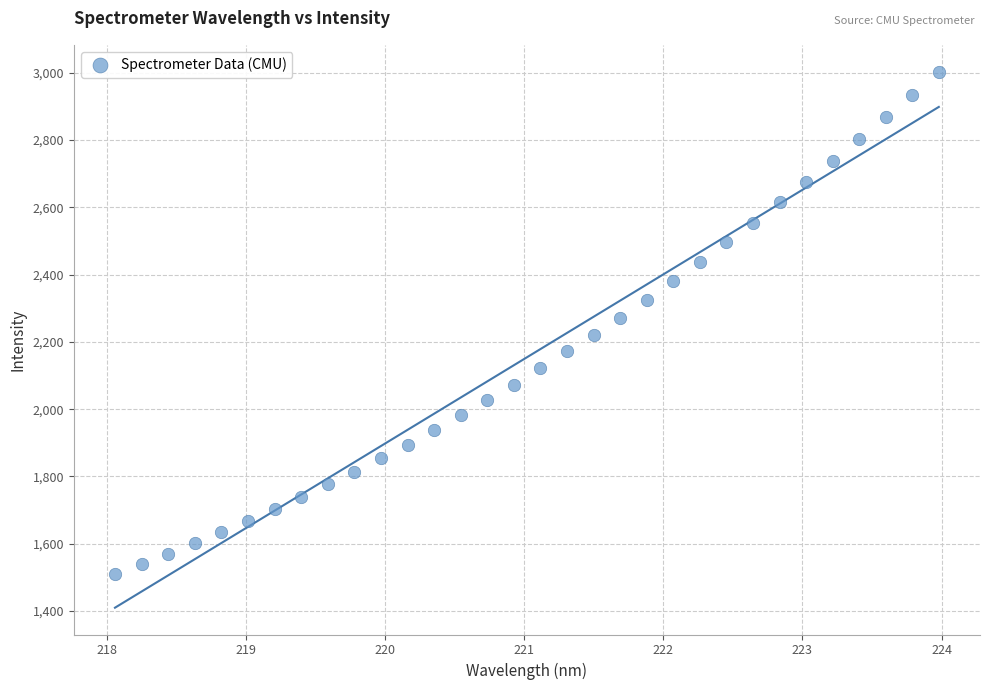

What is the range of Y values (max minus min)?

1491.0